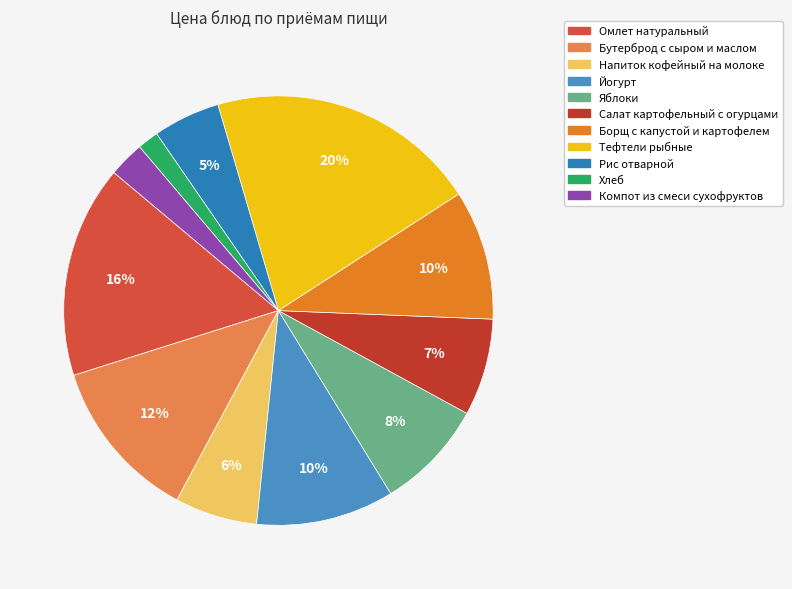

What is the largest slice in the pie chart?

Тефтели рыбные